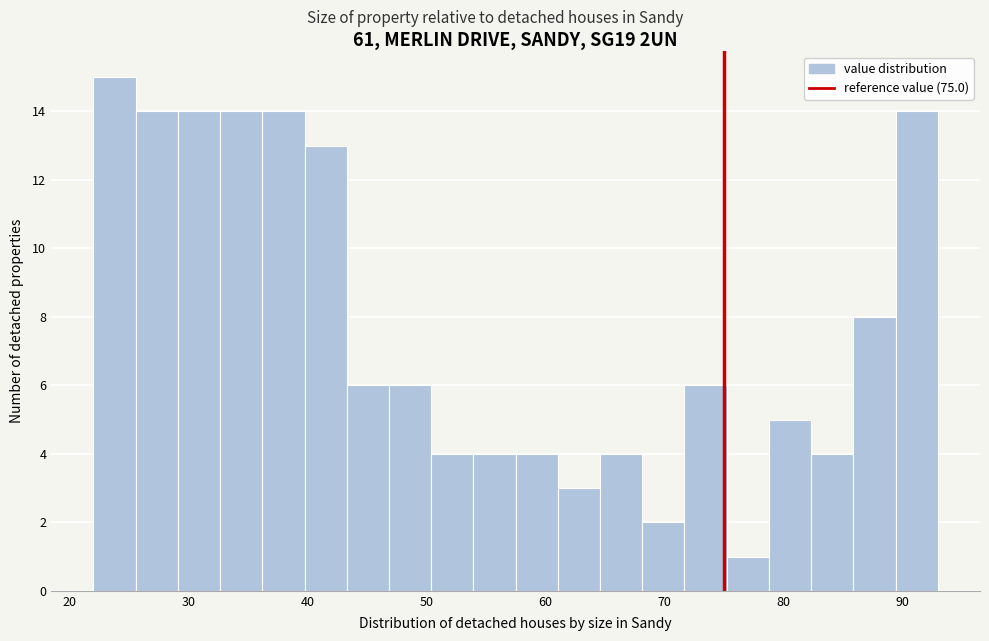

Read against the x-axis, roughly where is the centre of the tallest bar?

24